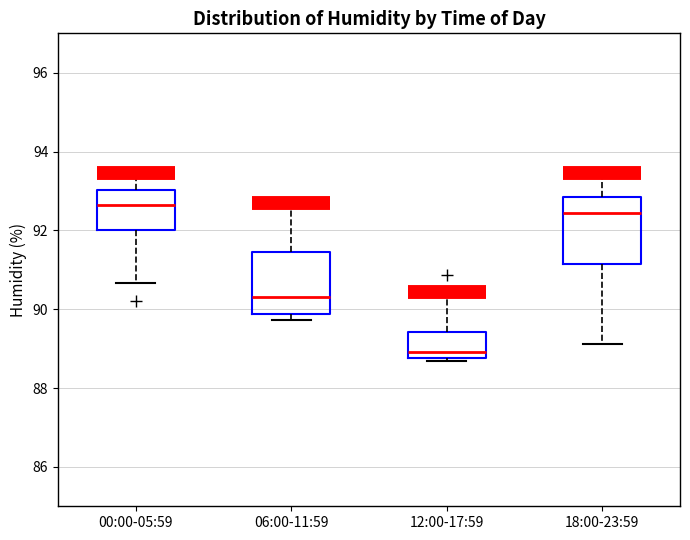

Which box has the highest median line?

00:00-05:59